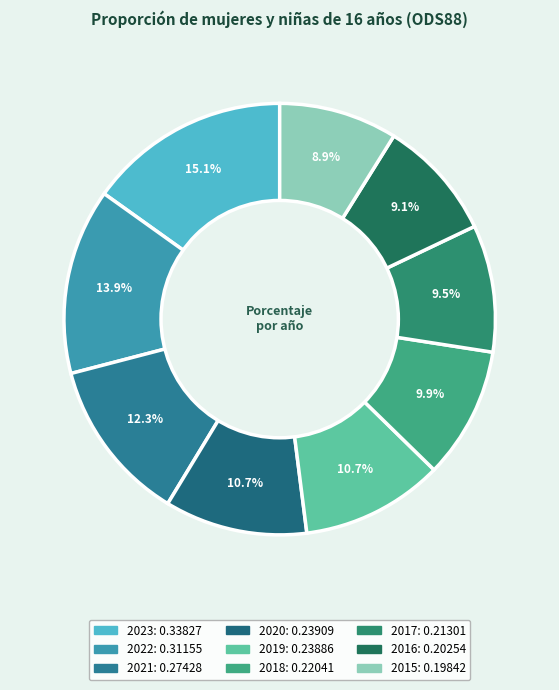

Does any single category account for the majority?

No